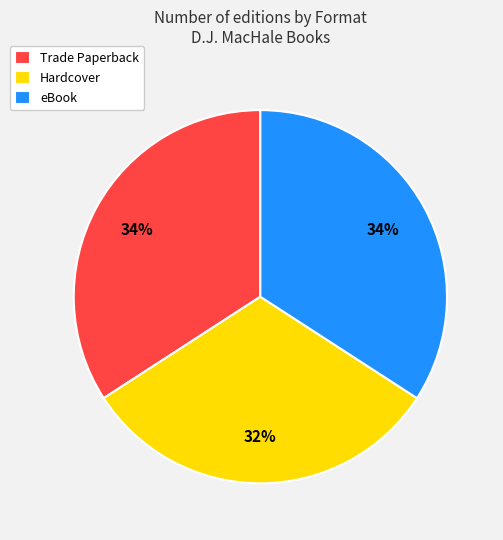

To the nearest percent, what is the average slice percentage?

33%